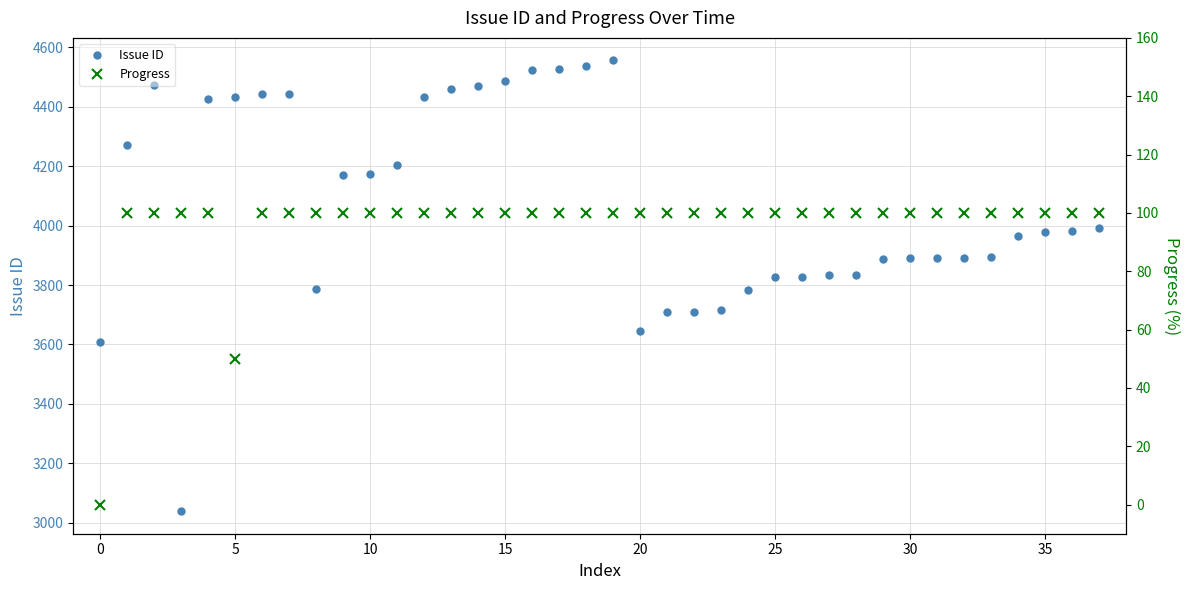

What is the value of the Issue ID point at the 7th from the left?

4443